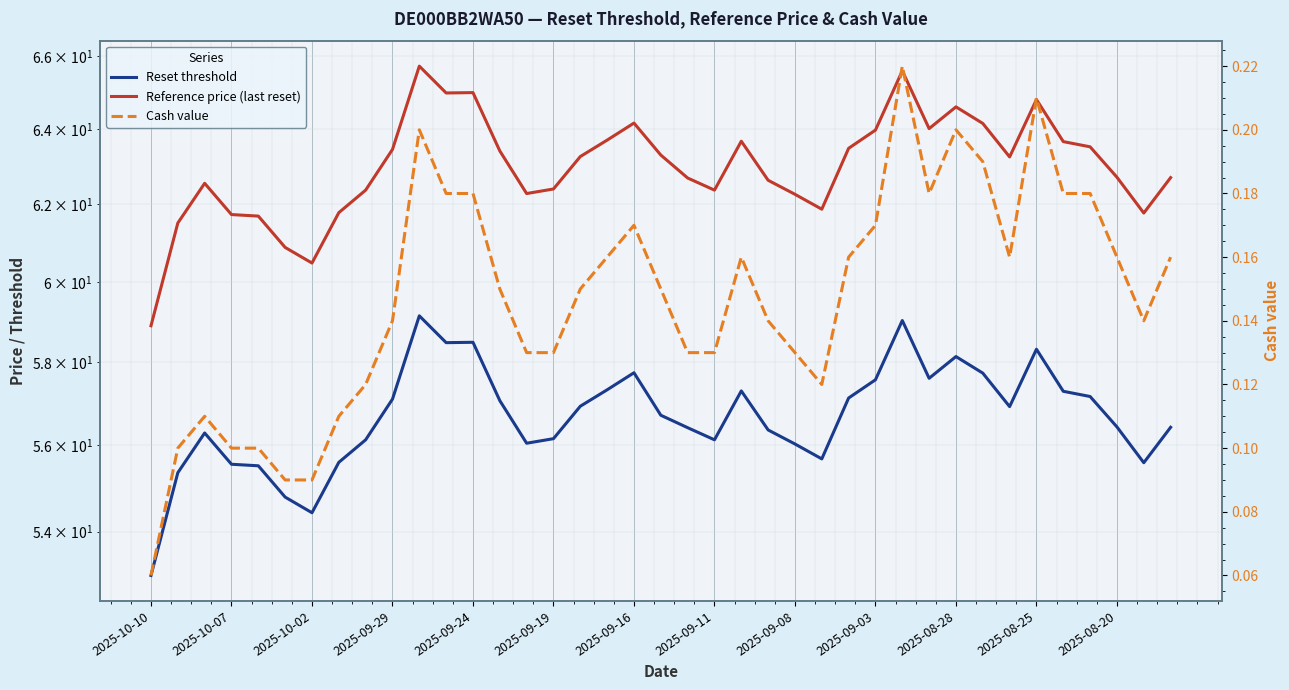

Count the number of categories in the chart.

39